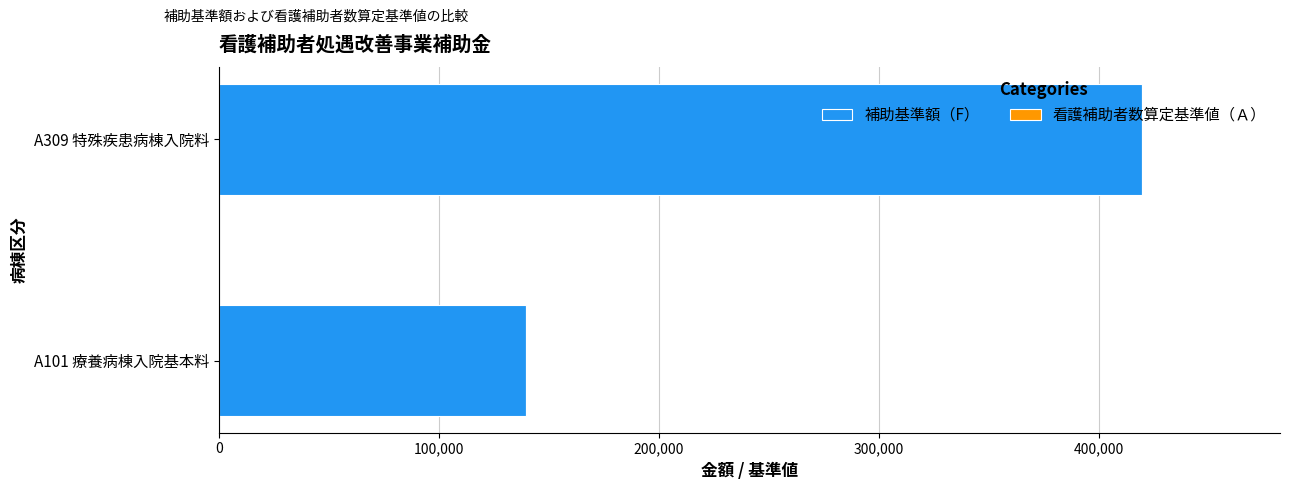

Which category has the highest value in the 補助基準額（F） series?

A309 特殊疾患病棟入院料